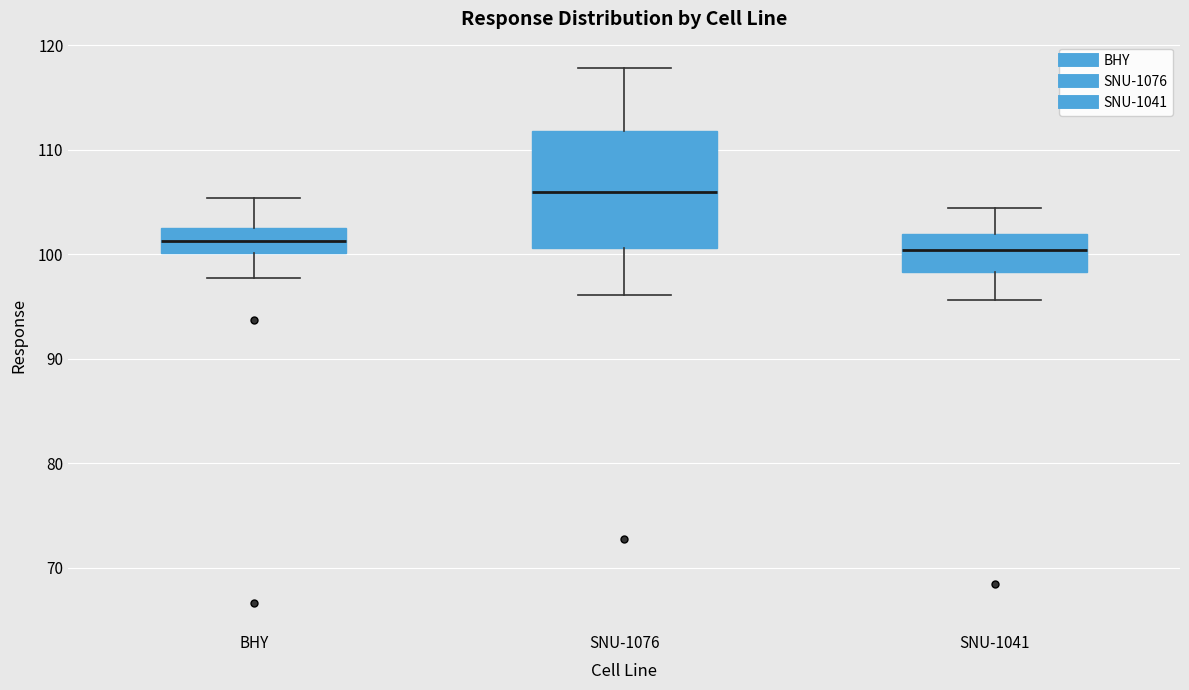

Reading left to right, transcribe this box plot: for each box, give where its median line is, the range the box spans, and where its two whiskers end, as read against the y-axis. The values are not printed on the chart, so give them approximately, as read against the axis.

BHY: median 101, box 100 to 103, whiskers 98 to 105
SNU-1076: median 106, box 101 to 112, whiskers 96 to 118
SNU-1041: median 100, box 98 to 102, whiskers 96 to 104